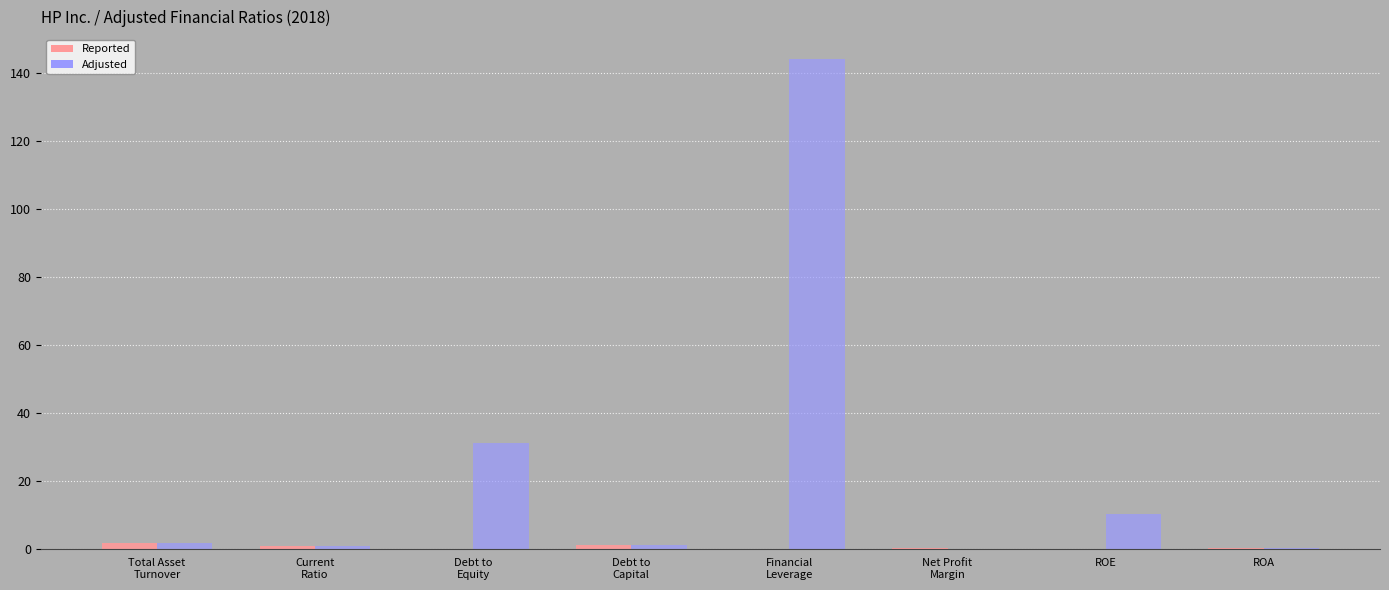

What is the label of the 8th bar from the left?

ROA